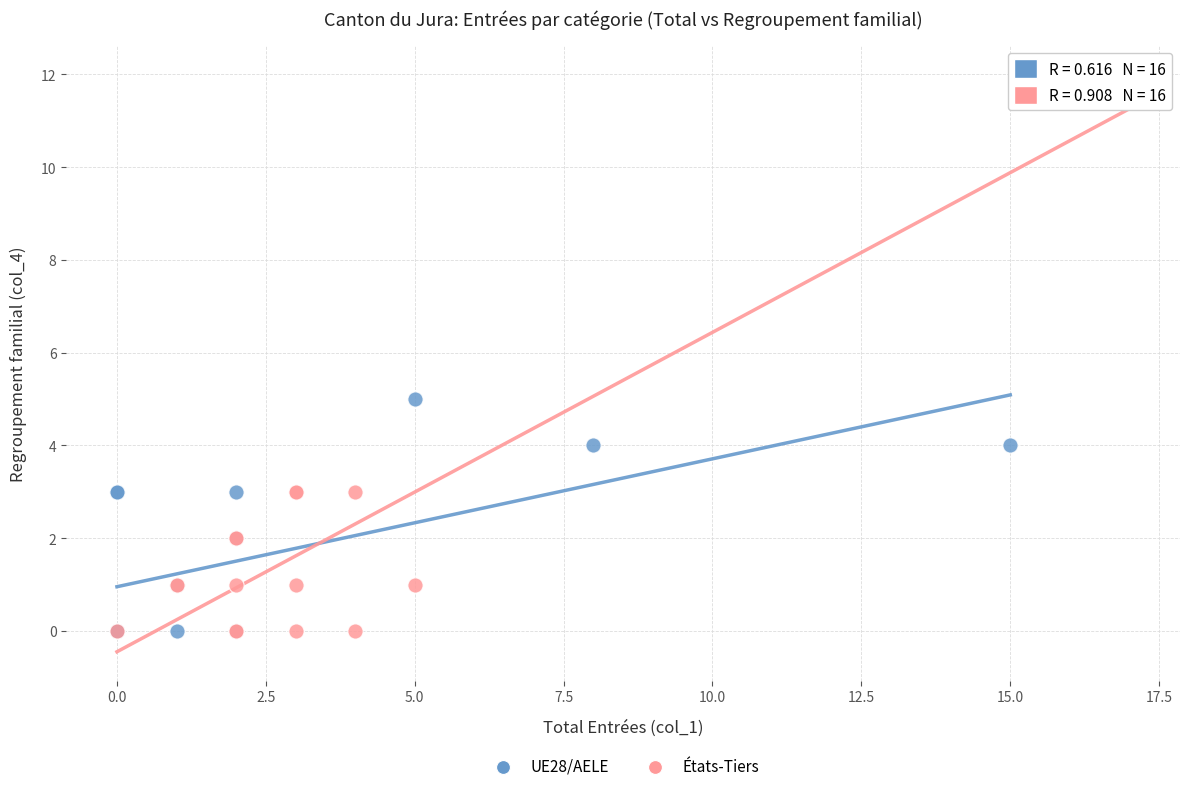

Which series contains the highest Y value?

États-Tiers